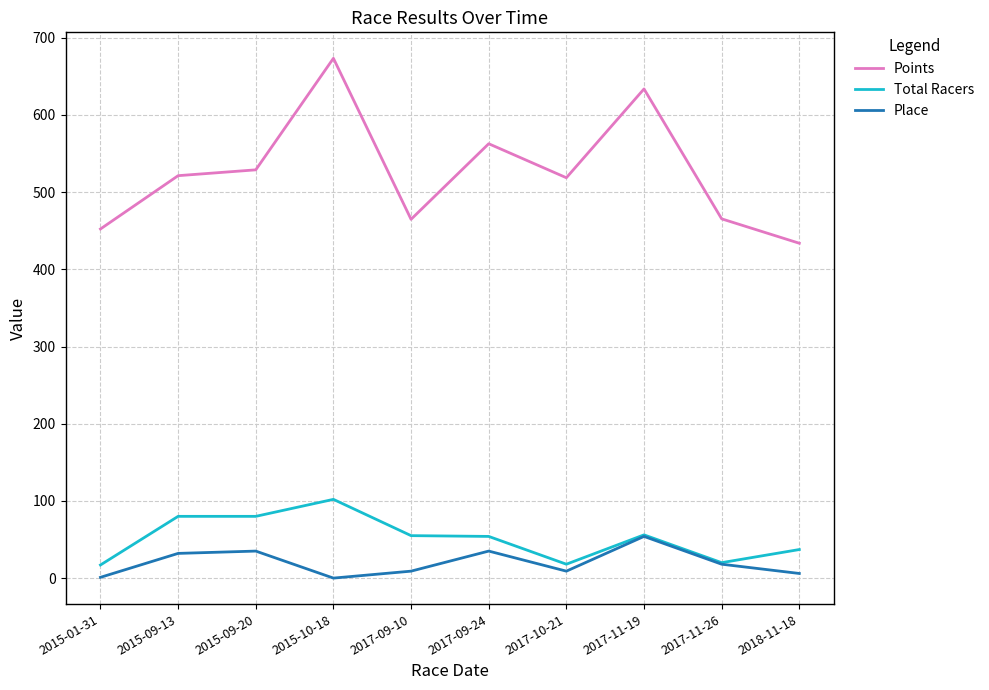

True or false: Place and Points intersect in this chart.

False